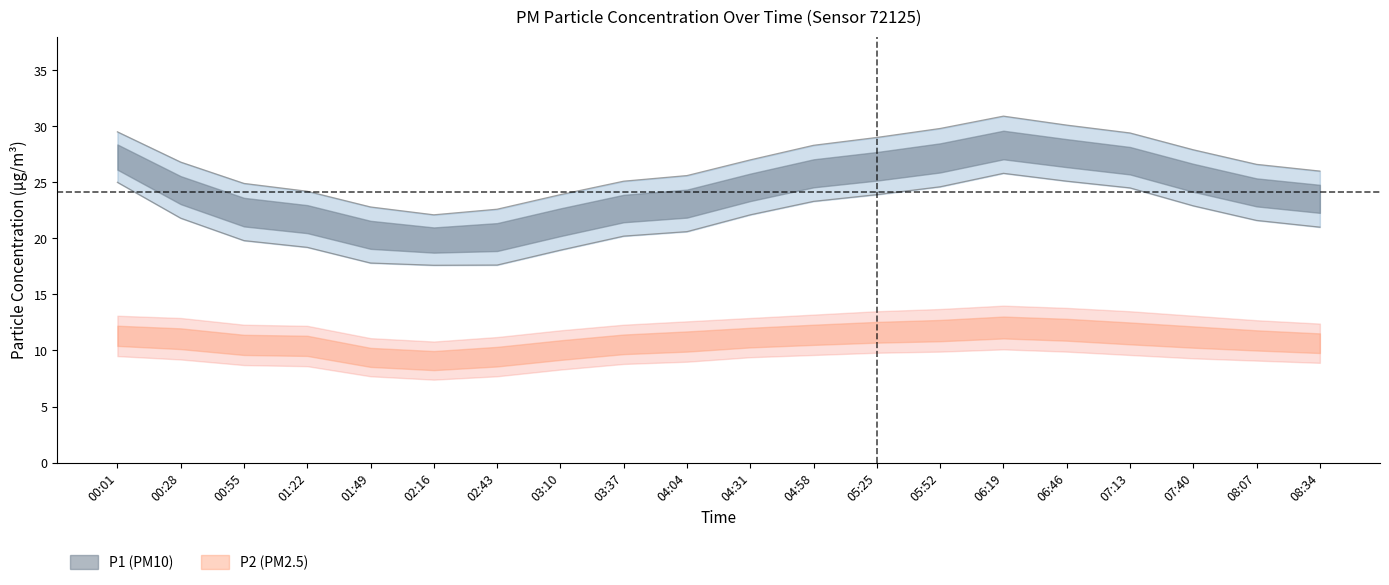

True or false: P2_lower has more than 1 interior local peaks.

False